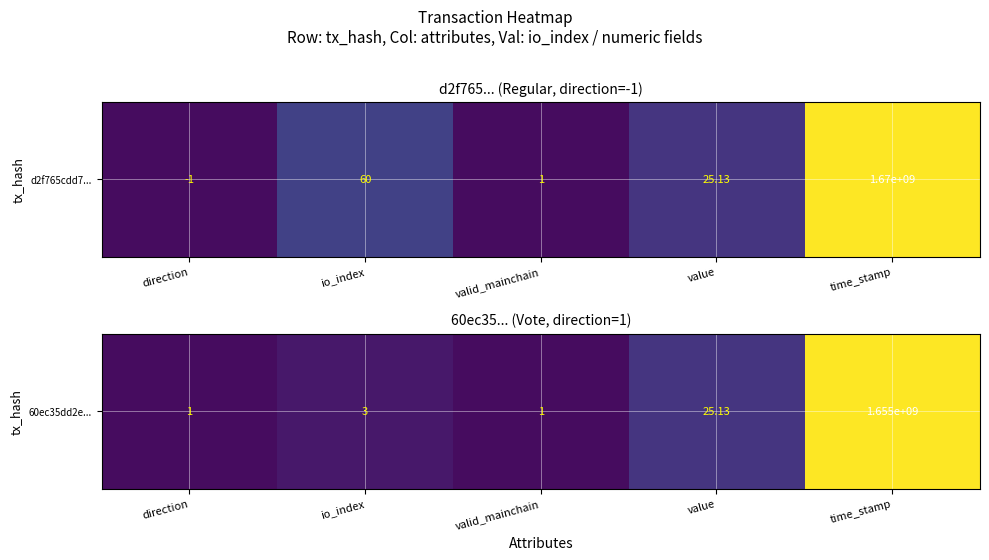

List the labels in order of value, smallest first.

direction, valid_mainchain, io_index, value, time_stamp